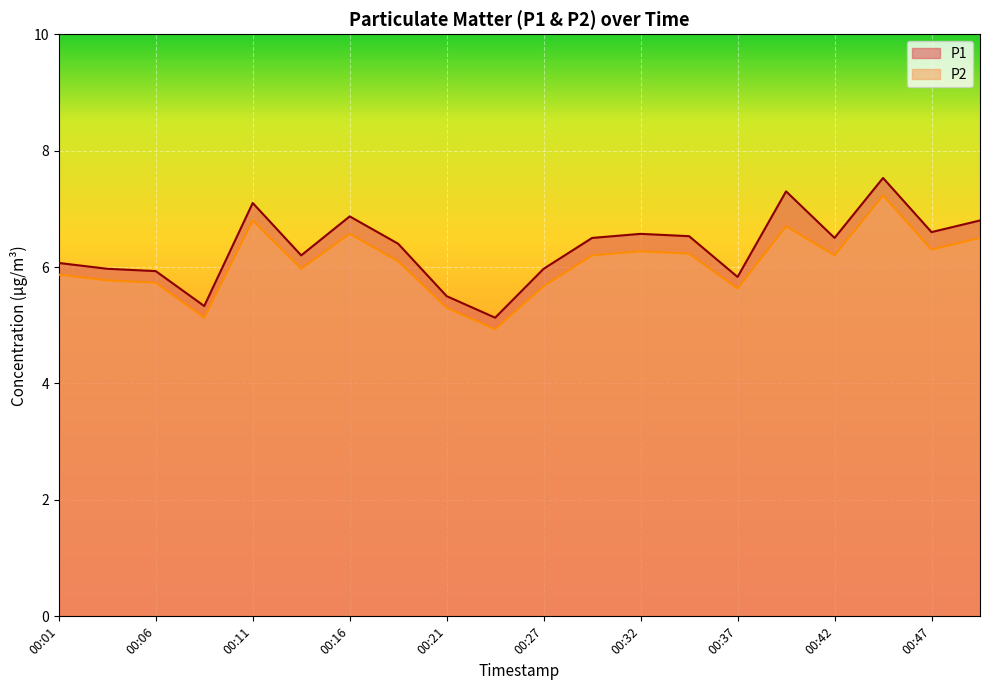

True or false: P2 and P1 cross at least once.

False